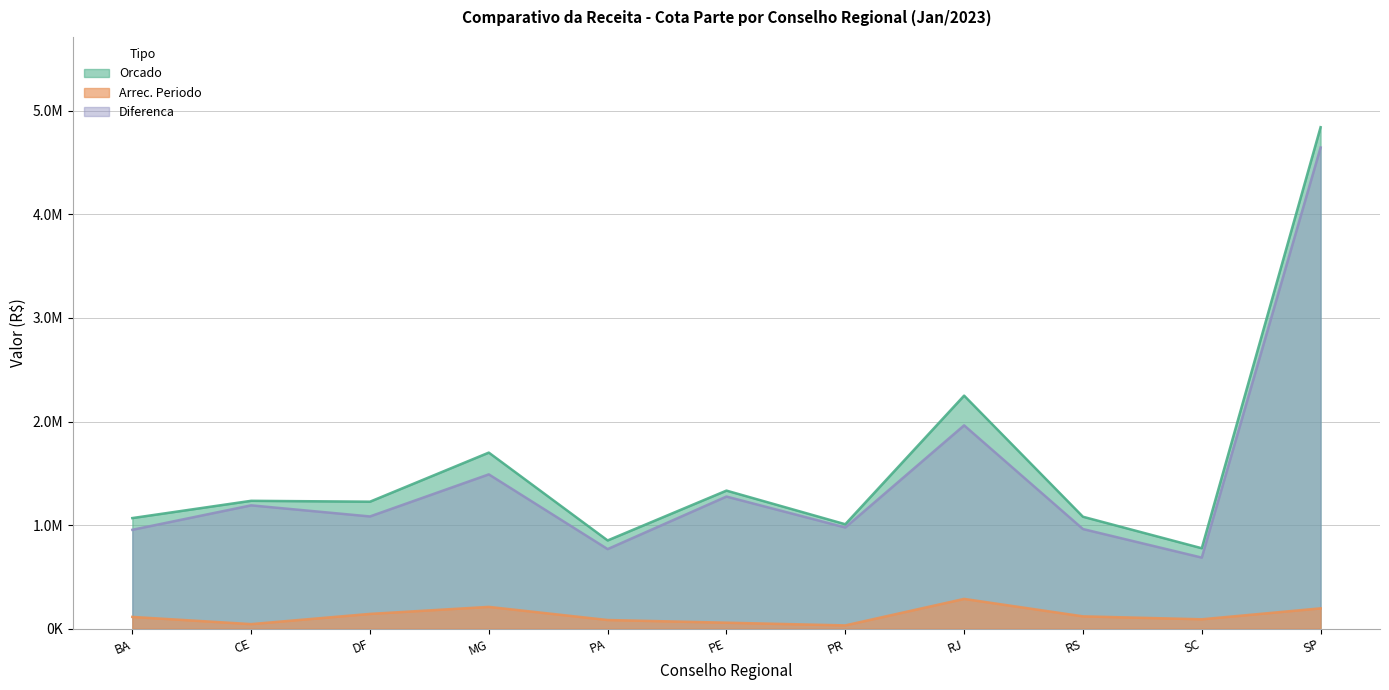

True or false: Diferenca and Arrec. Periodo intersect in this chart.

False